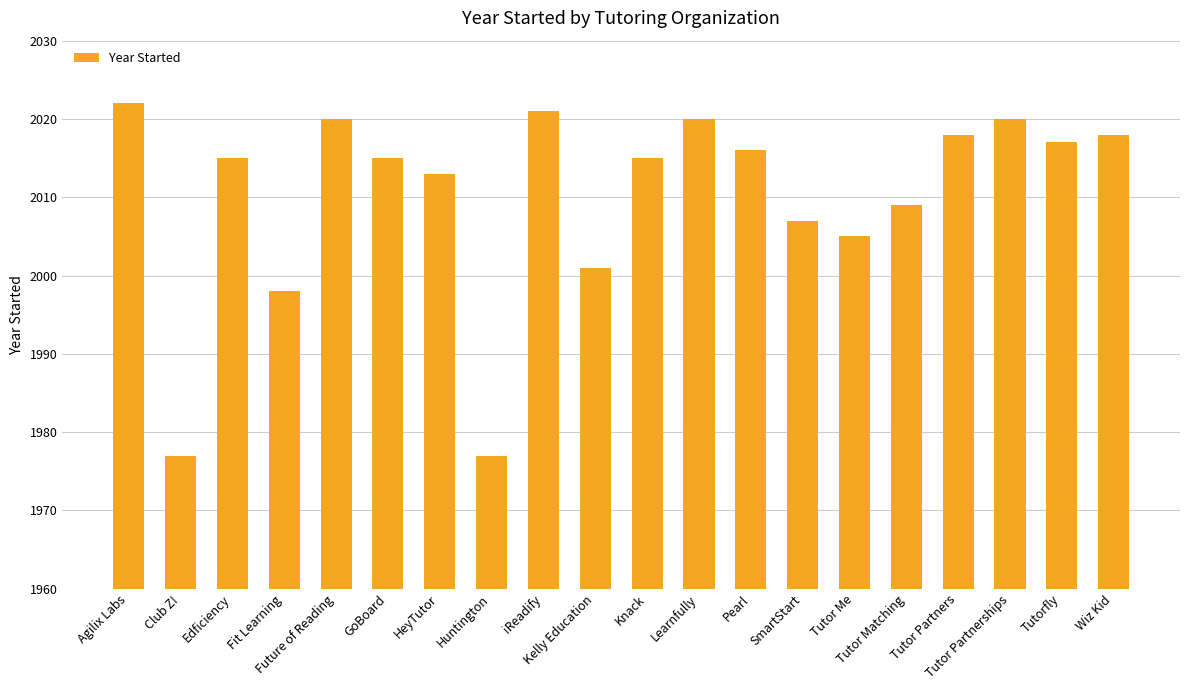

Reading right to left, extract all data points from this chart.

2018	2017	2020	2018	2009	2005	2007	2016	2020	2015	2001	2021	1977	2013	2015	2020	1998	2015	1977	2022